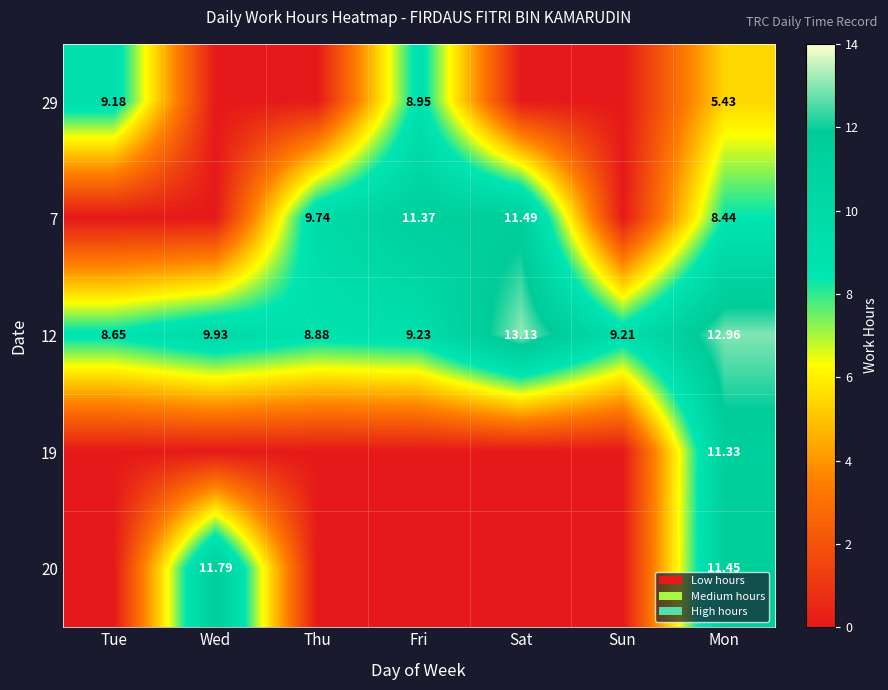

True or false: 7 has a value of 9.7 at Thu.

True